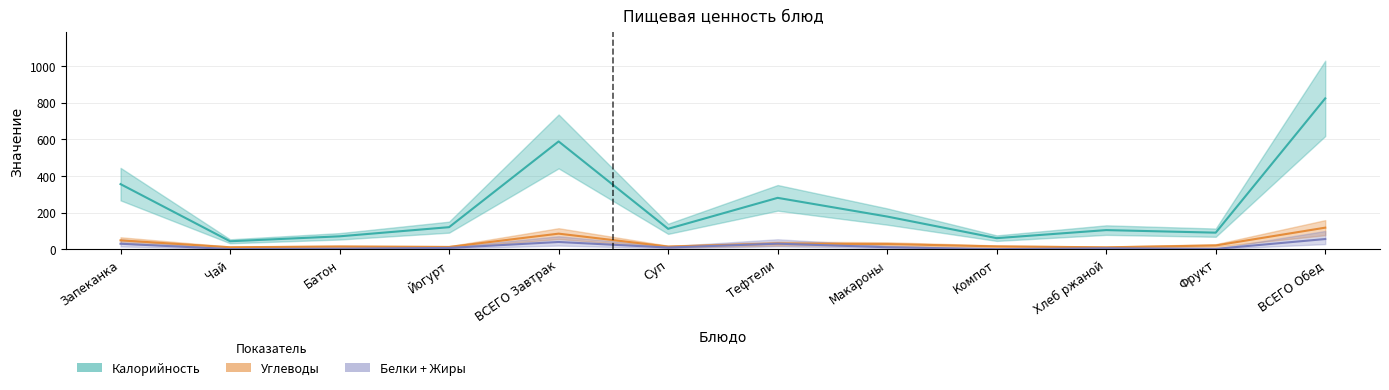

What position from the right is ВСЕГО Обед?

1